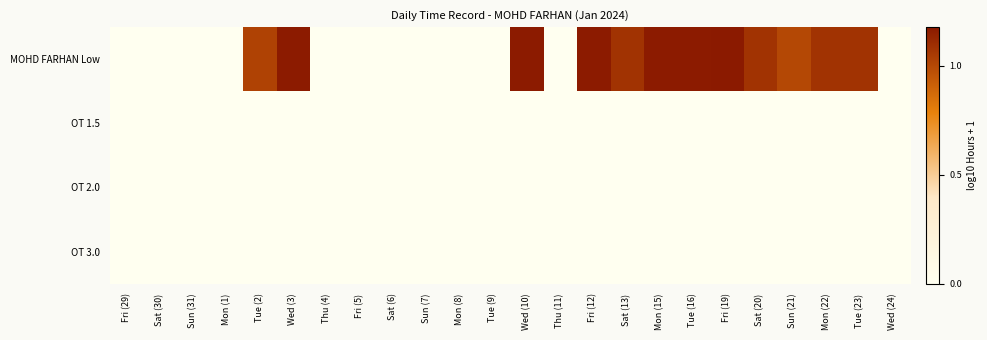

How many distinct data groups are displayed?

4